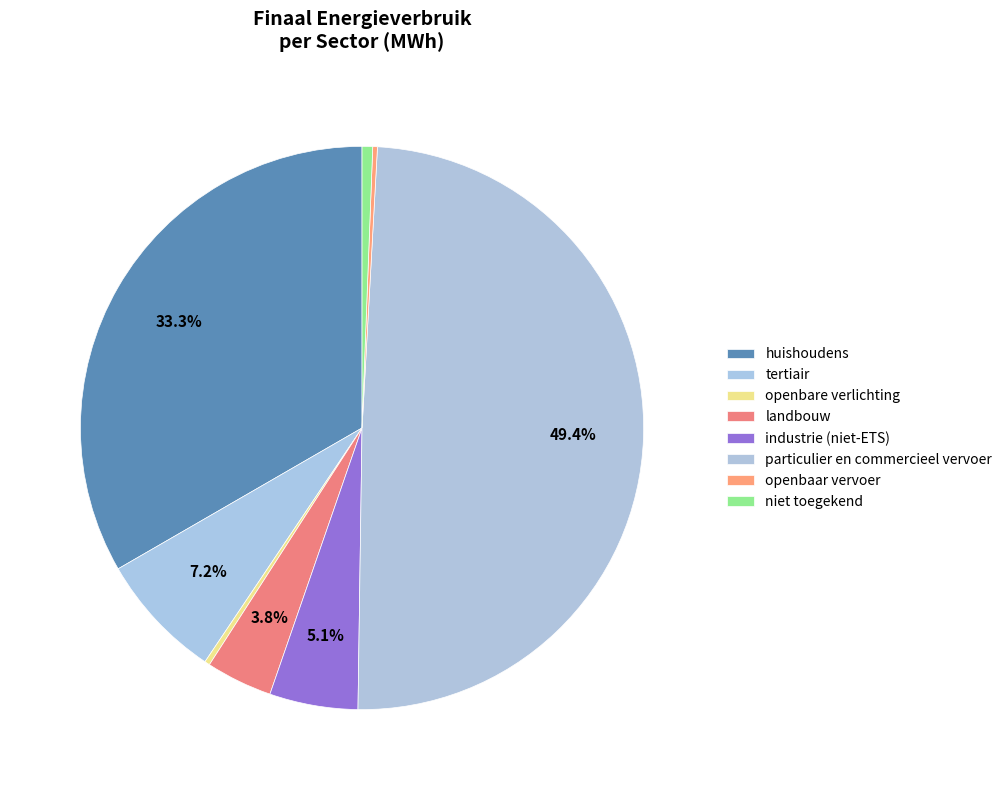

What is the total percentage of tertiair and openbare verlichting?

7.5%